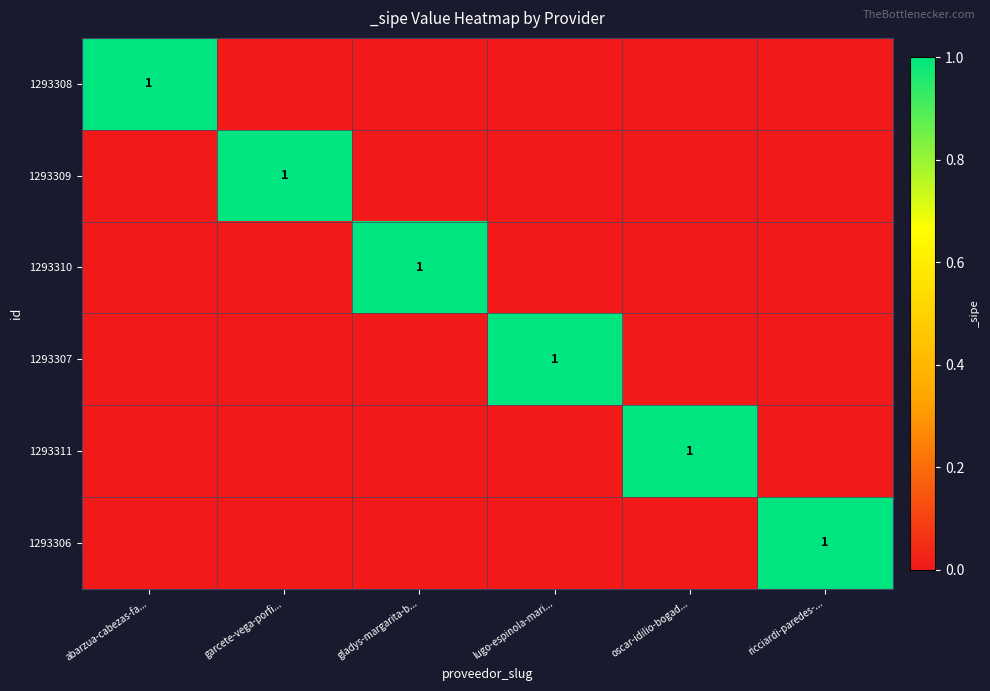

How many distinct data groups are displayed?

6